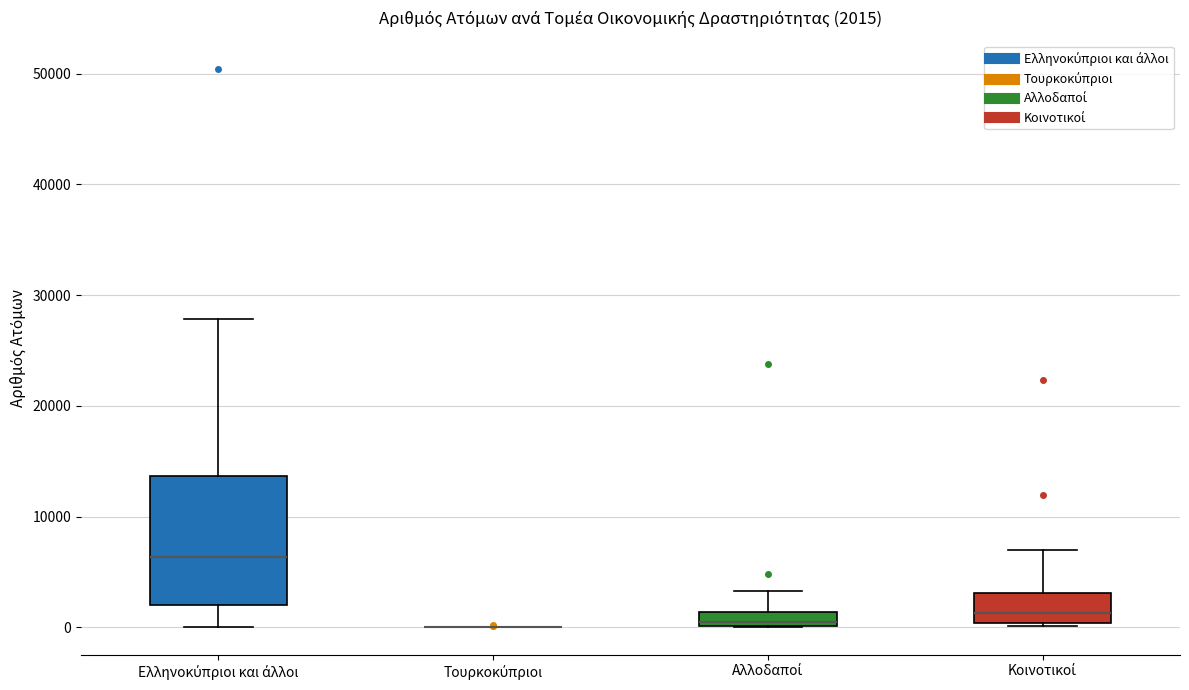

Which box is the tallest, from its lower edge to its upper edge?

Ελληνοκύπριοι και άλλοι